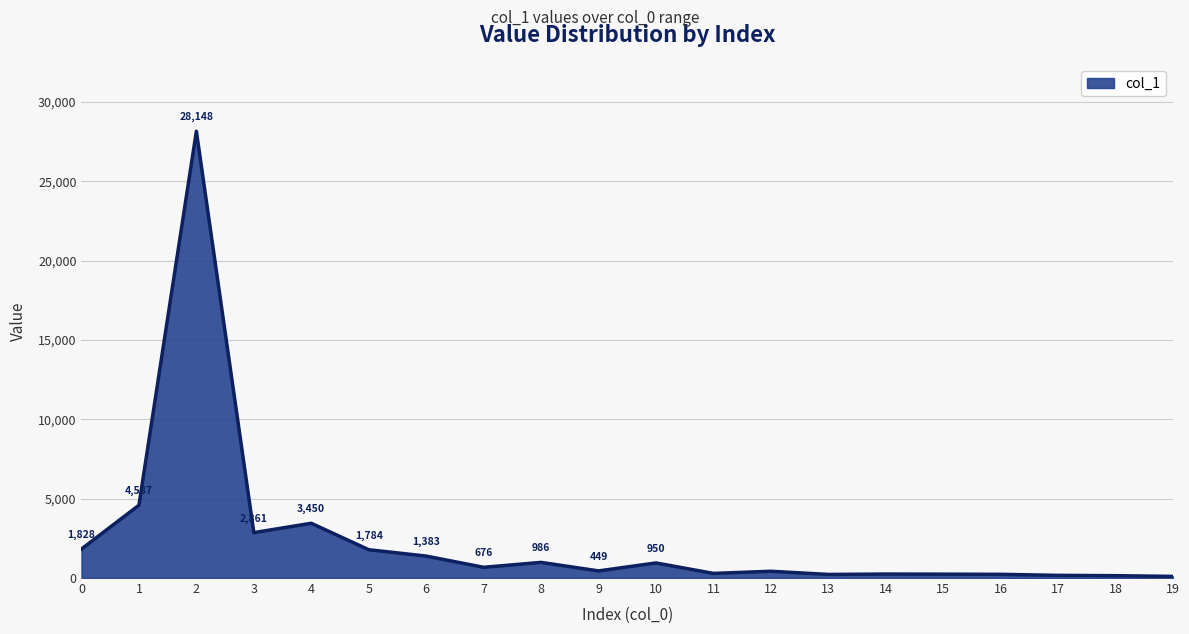

How many lines are shown in the chart?

1